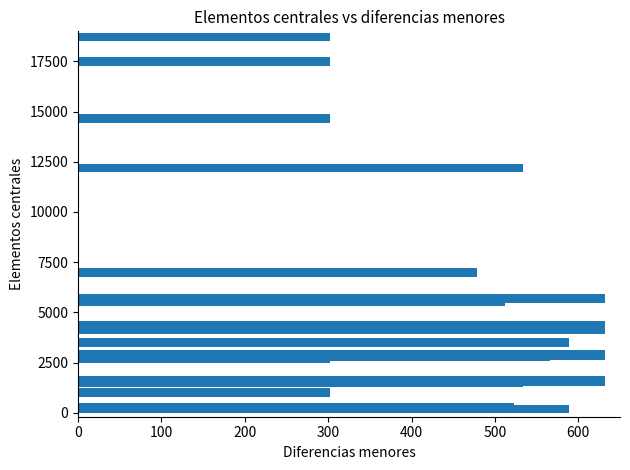

Reading left to right, transcribe all the data shown in this chart.

588.5	522.5	302.5	533.5	533.5	632.5	599.5	632.5	632.5	302.5	566.5	599.5	632.5	500.5	599.5	555.5	632.5	555.5	555.5	379.5	632.5	555.5	555.5	588.5	632.5	632.5	511.5	478.5	632.5	632.5	478.5	478.5	478.5	478.5	478.5	533.5	302.5	302.5	302.5	302.5